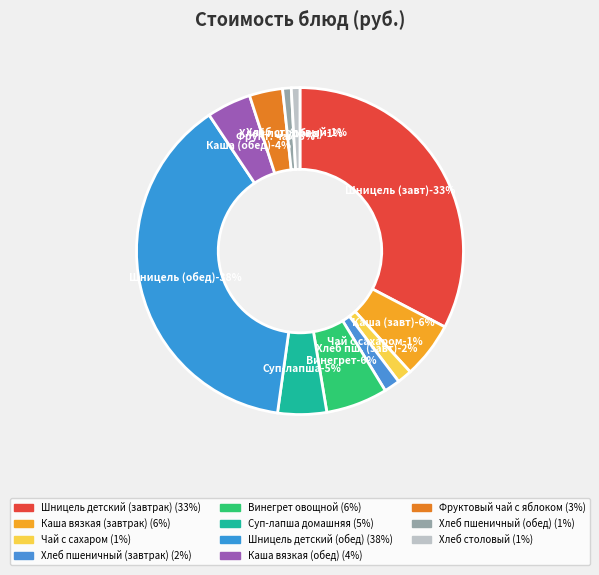

How many segments does this pie chart have?

11